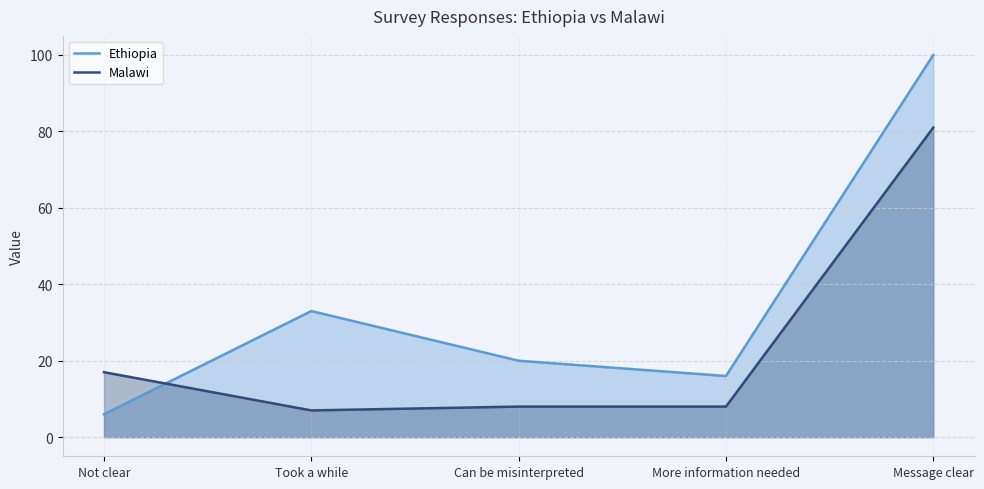

What is the difference between the maximum and minimum values in the Ethiopia series?

94